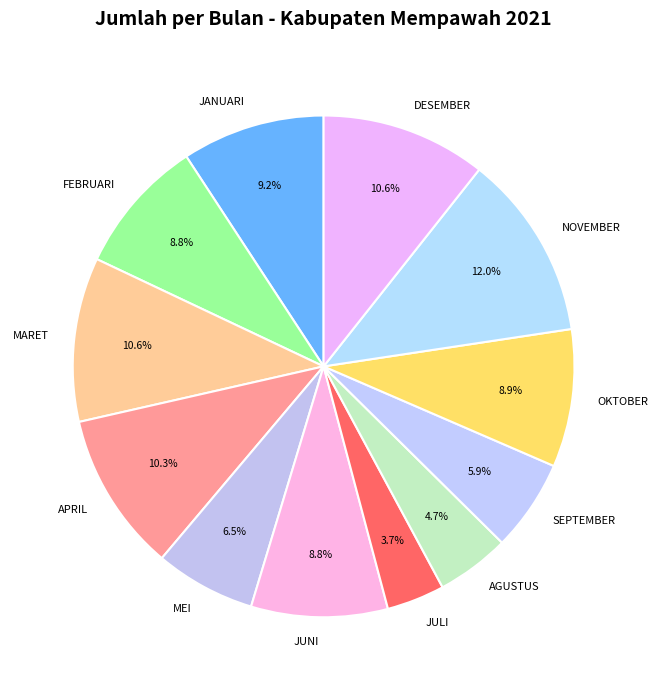

What percentage do NOVEMBER and DESEMBER together represent?

22.6%